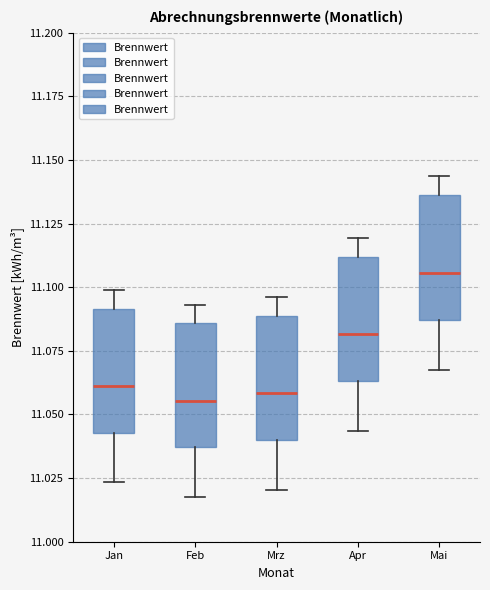

Where does the upper whisker of the box for Jan end on the y-axis? The values are not printed on the chart, so give them approximately, as read against the axis.

11.100